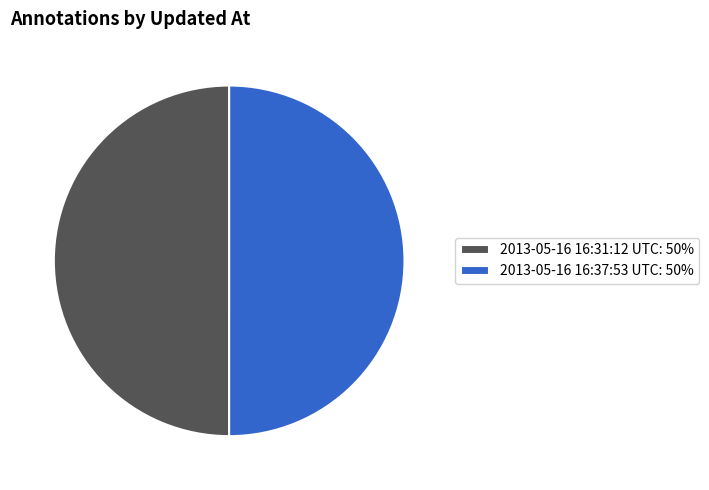

Is it true that 2013-05-16 16:31:12 UTC is 56% of the pie?

False